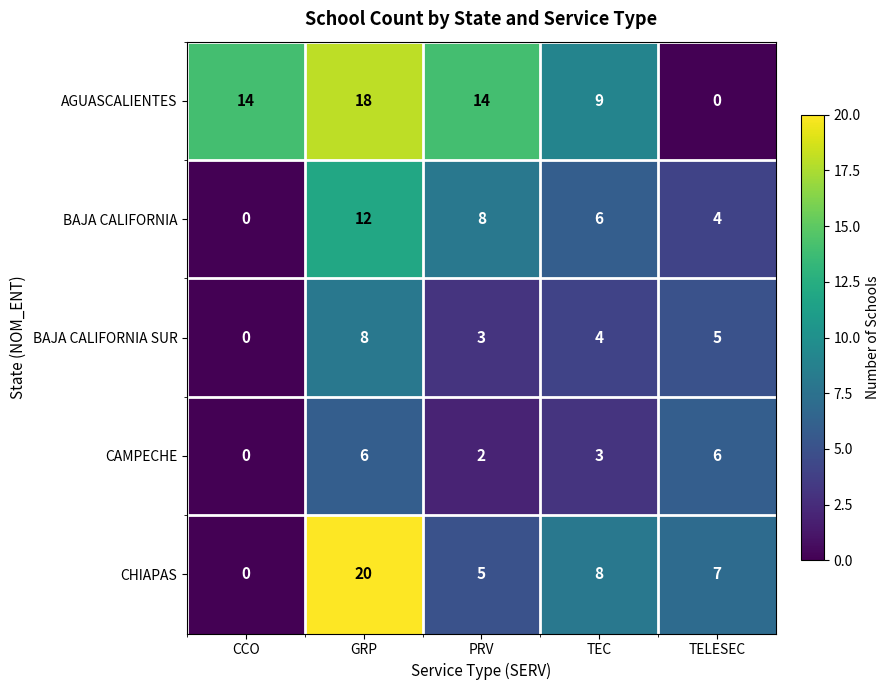

What value does the CHIAPAS series have at TELESEC?

7